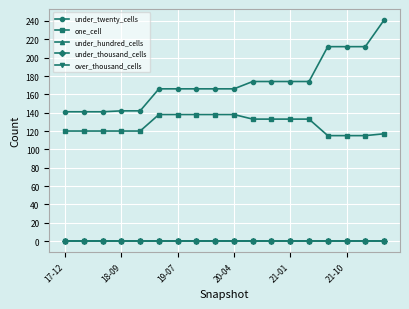

Does the chart have visible grid lines?

Yes